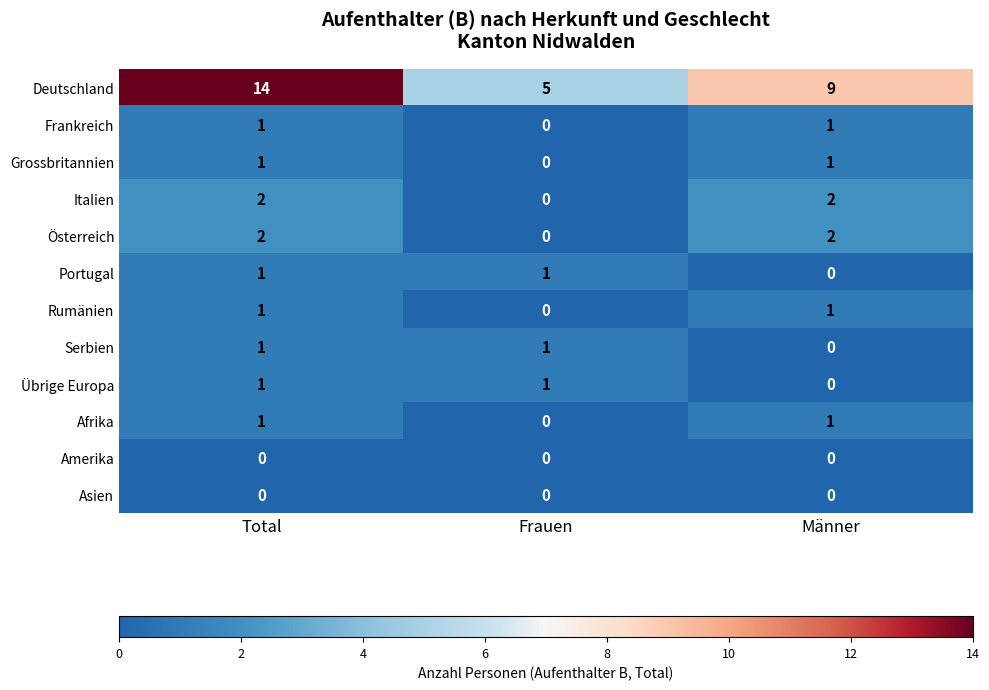

What is the sum of the Deutschland values at Männer and Total?

23